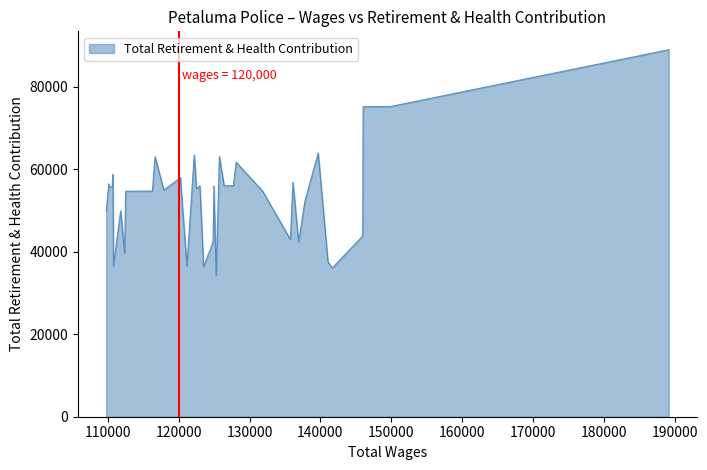

What is the minimum value shown in the chart?

34383